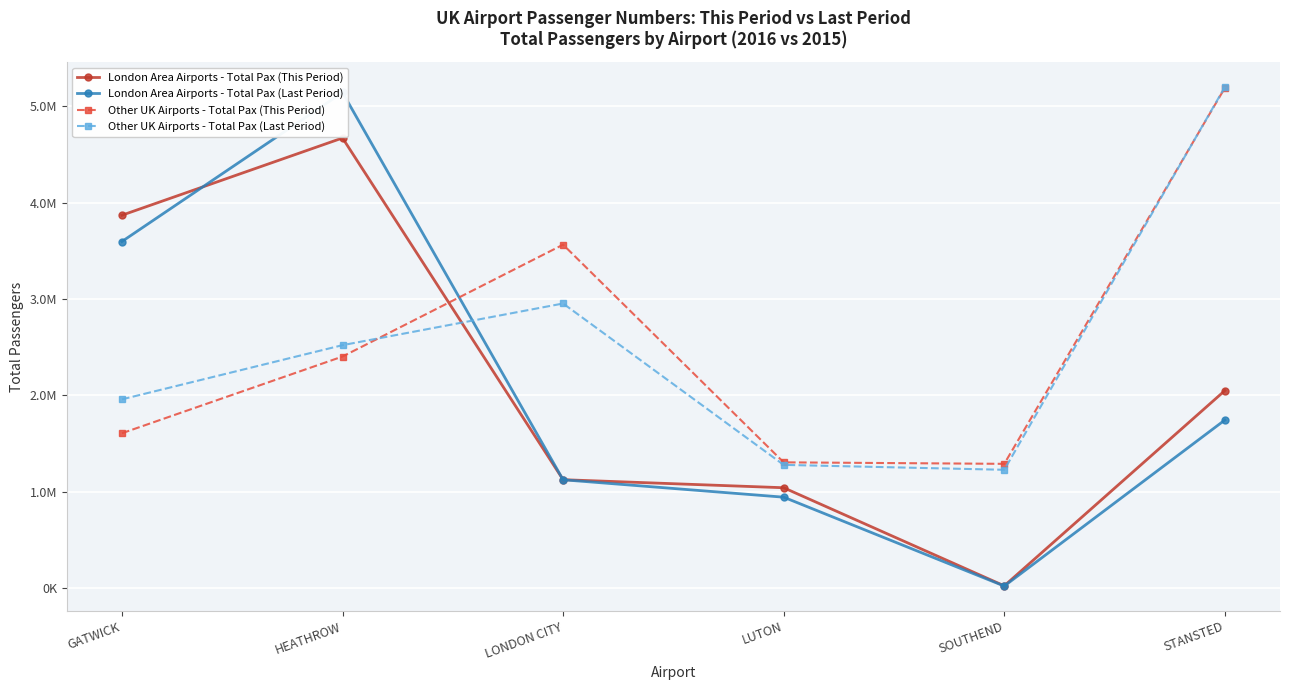

What is the greatest value displayed?

5197825